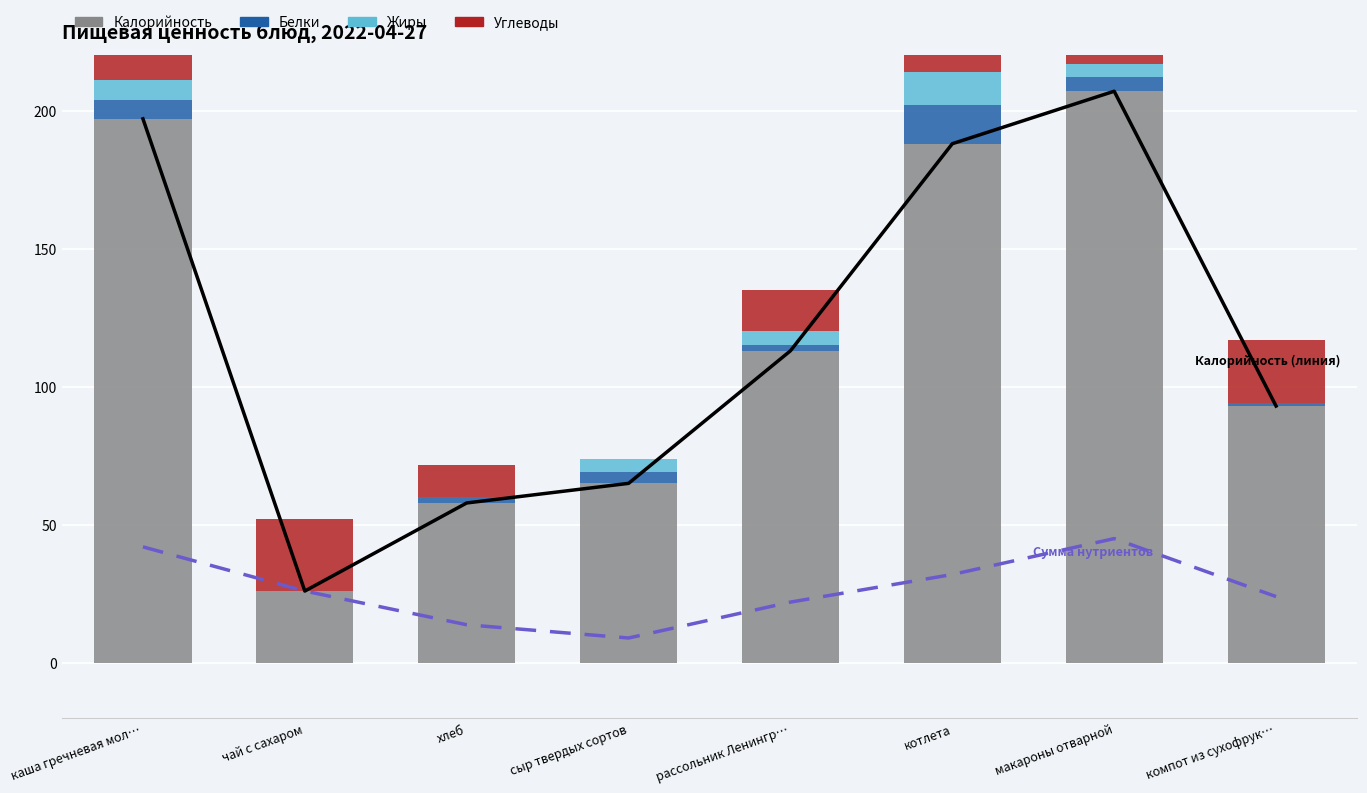

What is the label of the 5th bar from the left?

рассольник Ленингр…